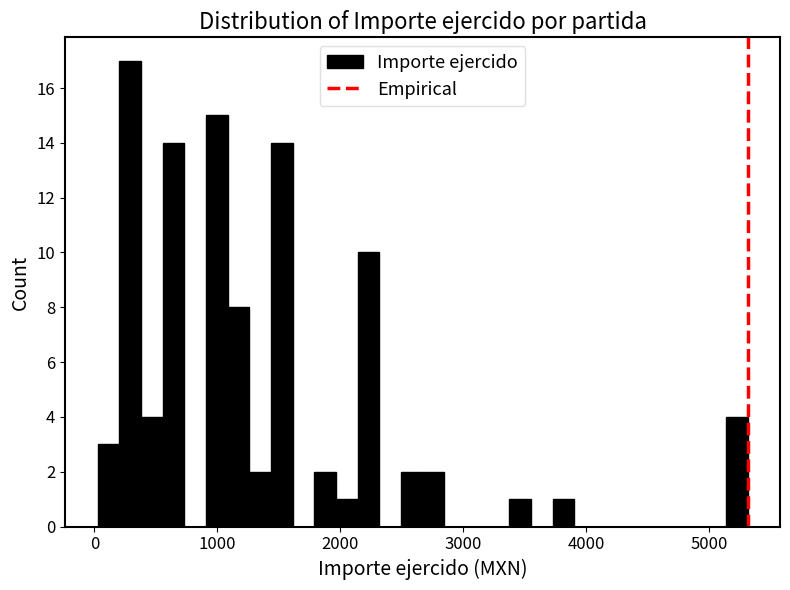

Read against the x-axis, roughly where is the centre of the tallest bar?

300